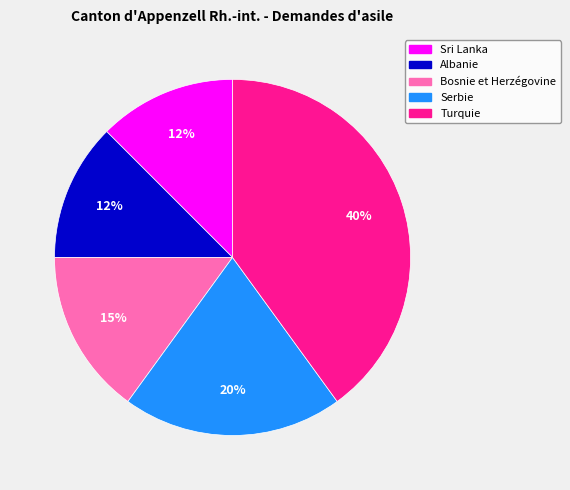

Which slice is the largest?

Turquie